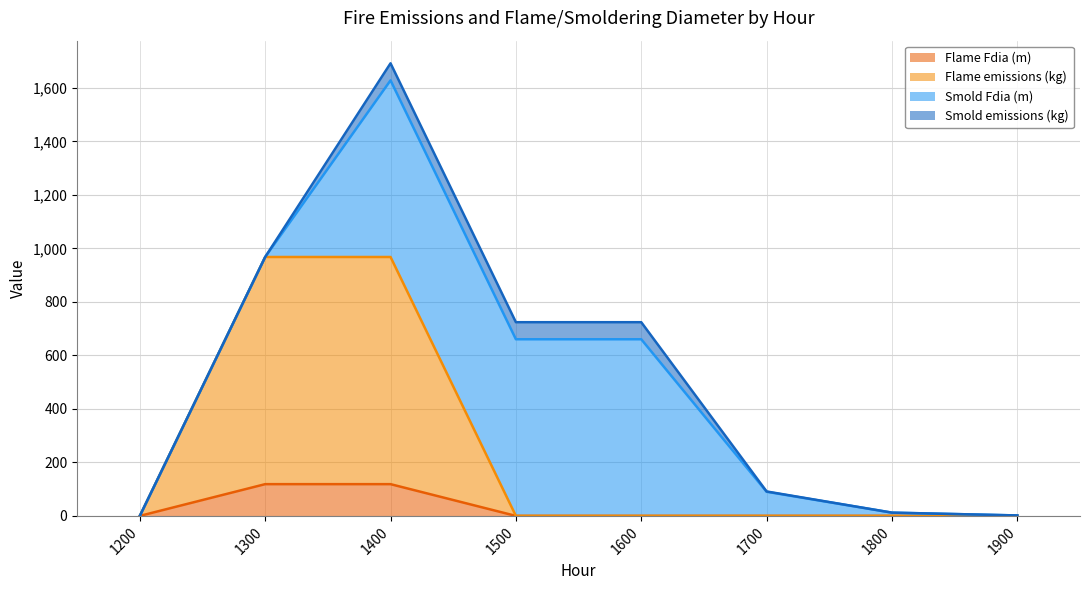

How many lines are shown in the chart?

4